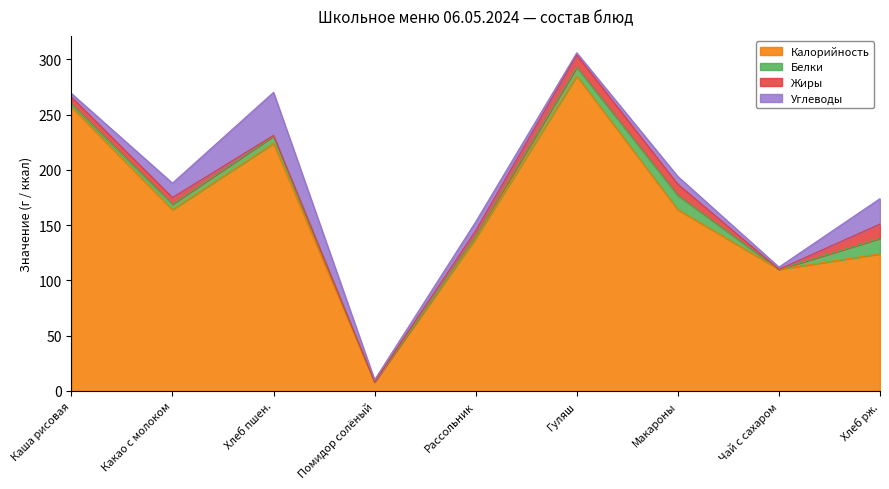

Which series has the widest spread of values?

Калорийность